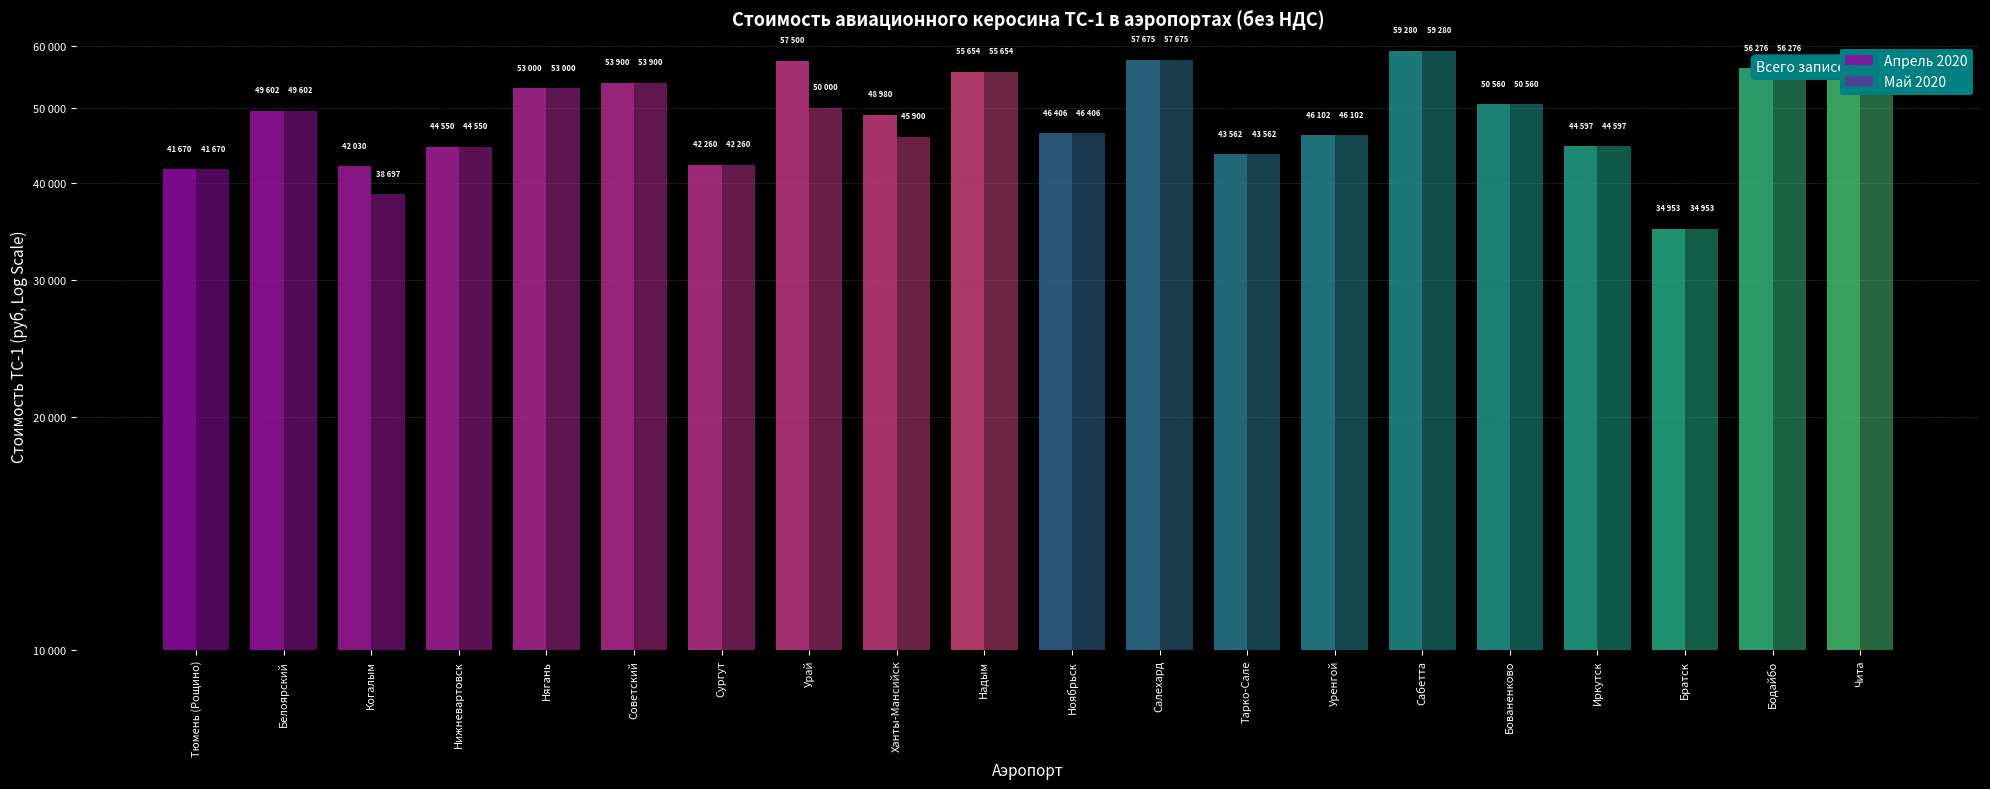

Where does the Апрель 2020 series first go above 49602?

Нягань